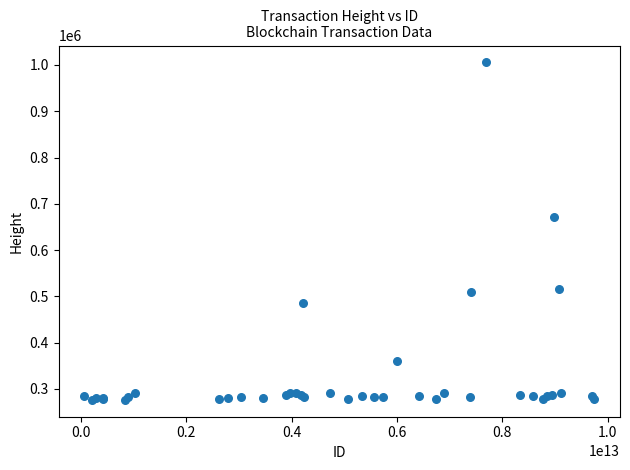

What Y value in the scatter plot is closest to 640895?

671802